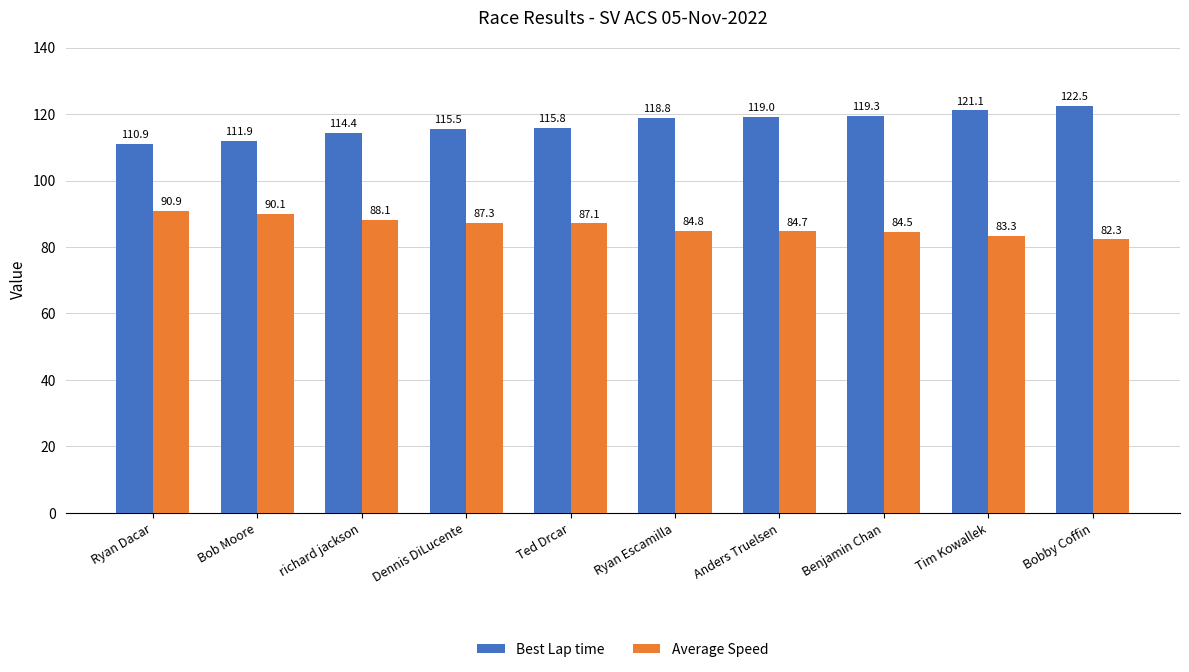

At richard jackson, list the series in order from largest to smallest.

Best Lap time, Average Speed